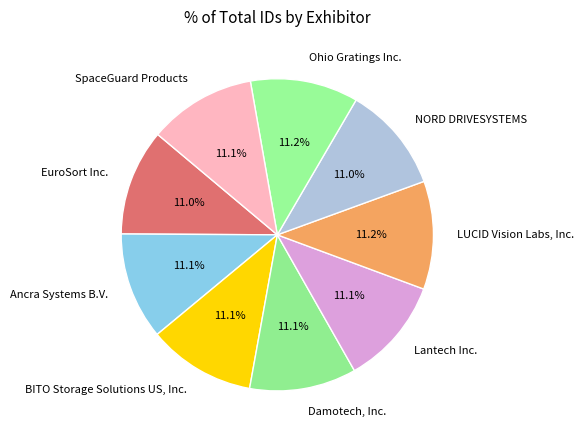

Does Ohio Gratings Inc. represent more than half of the total?

No